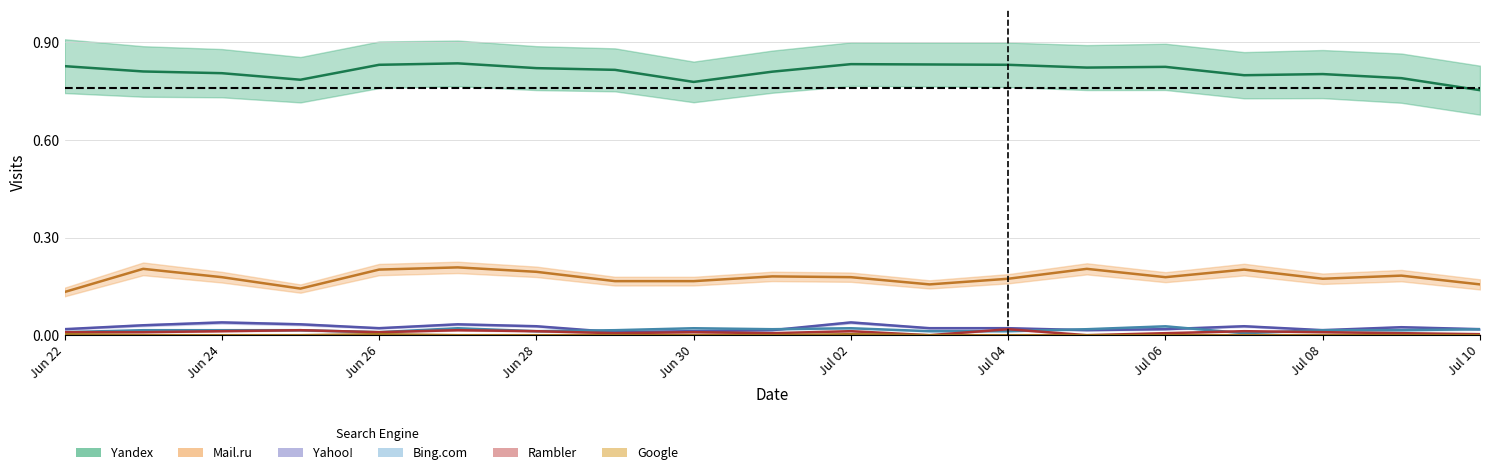

What is the sum of all Rambler values?

0.2